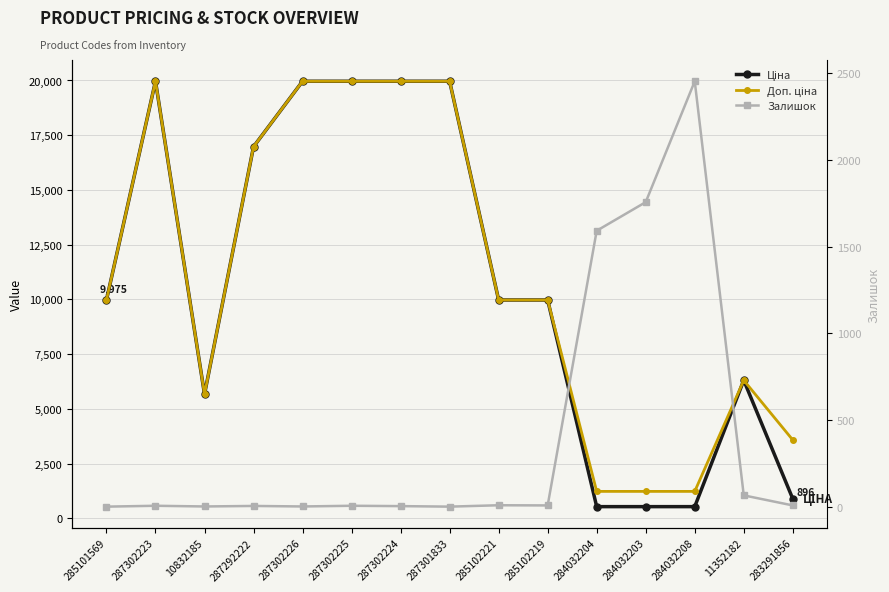

The Ціна series shows 30618.9 at 287301833. True or false?

False